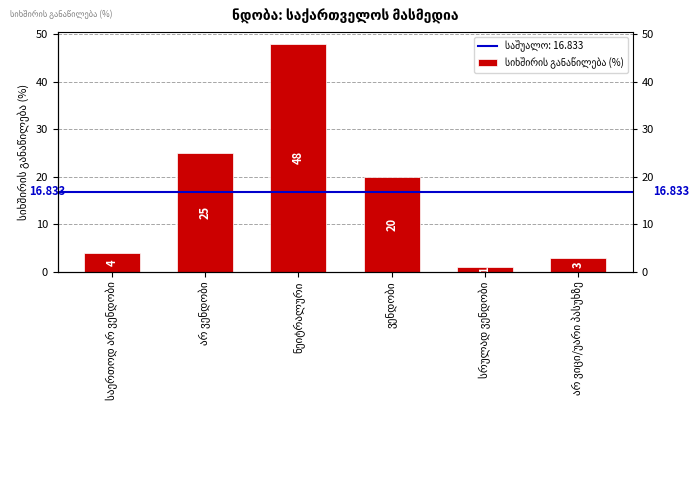

What is the approximate value at არ ვიცი/უარი პასუხზე?

3